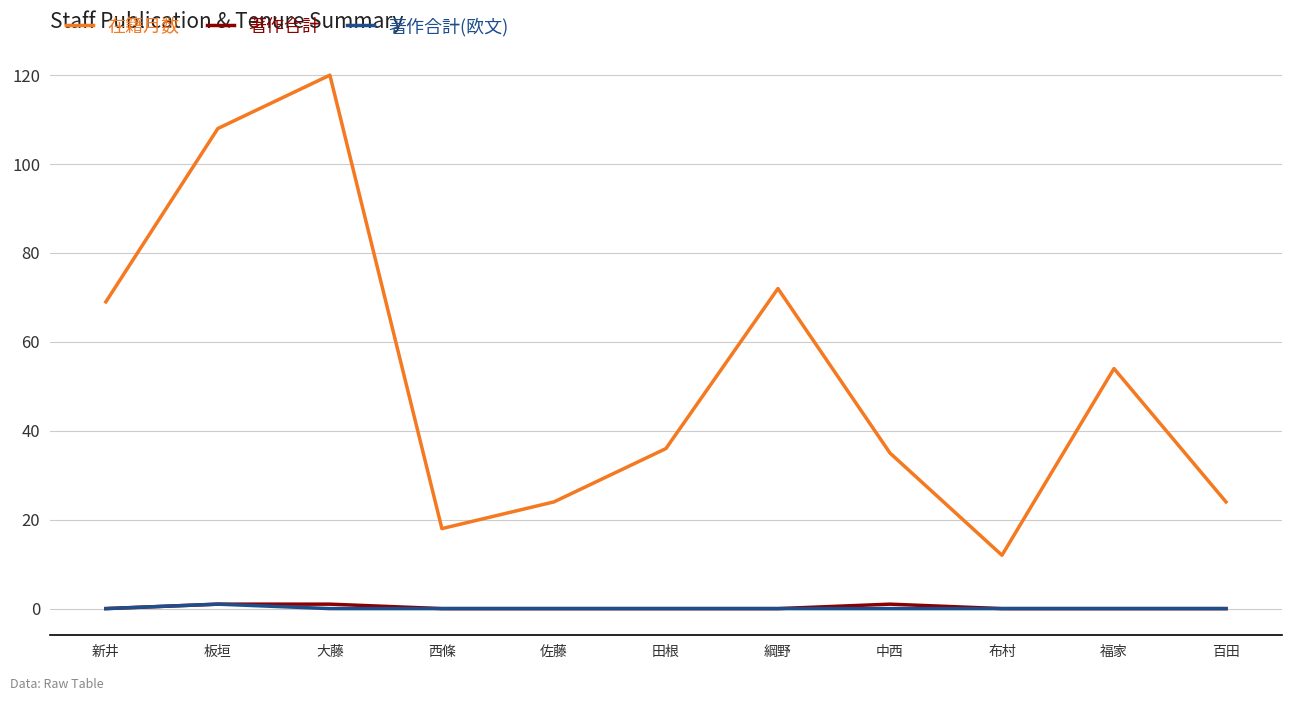

What position from the left is 布村?

9